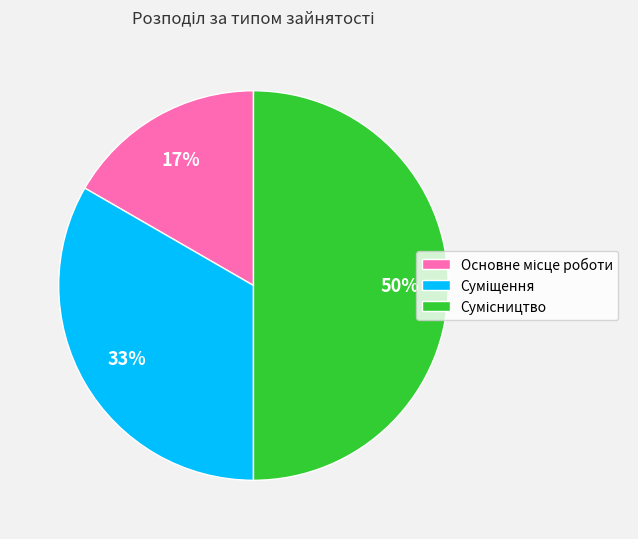

To the nearest percent, what is the average slice percentage?

33%